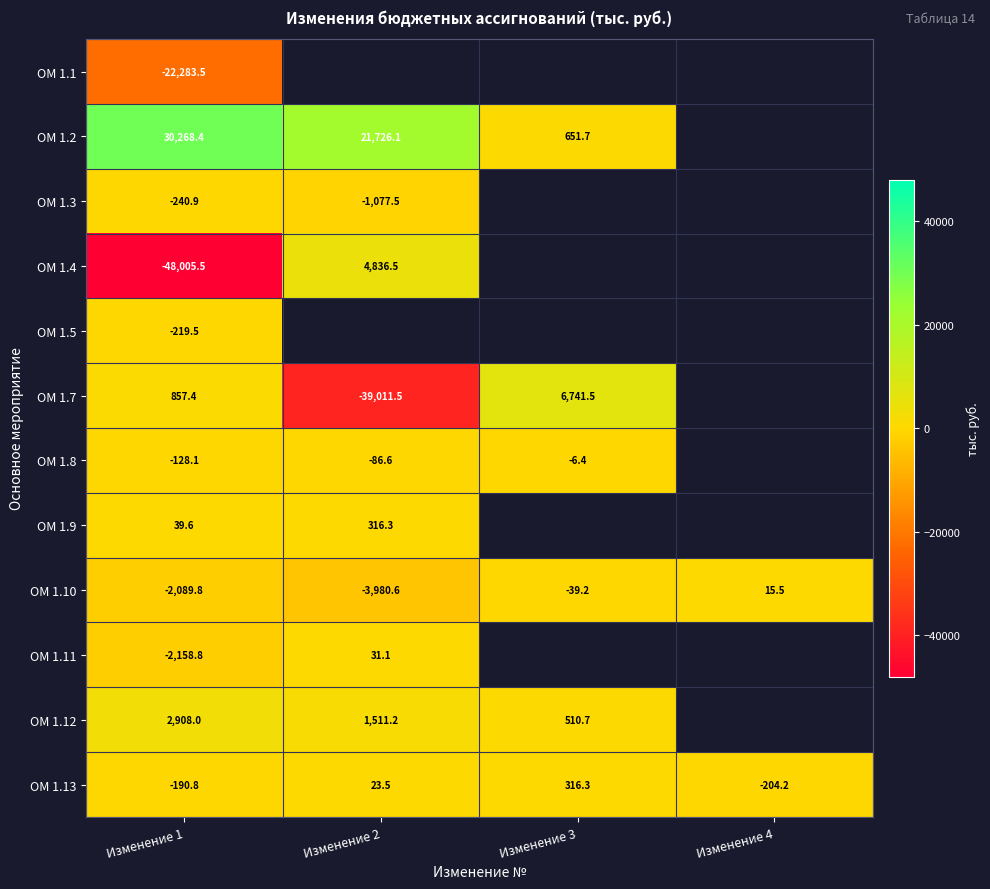

At which label is ОМ 1.10 closest to -1982?

Изменение 1